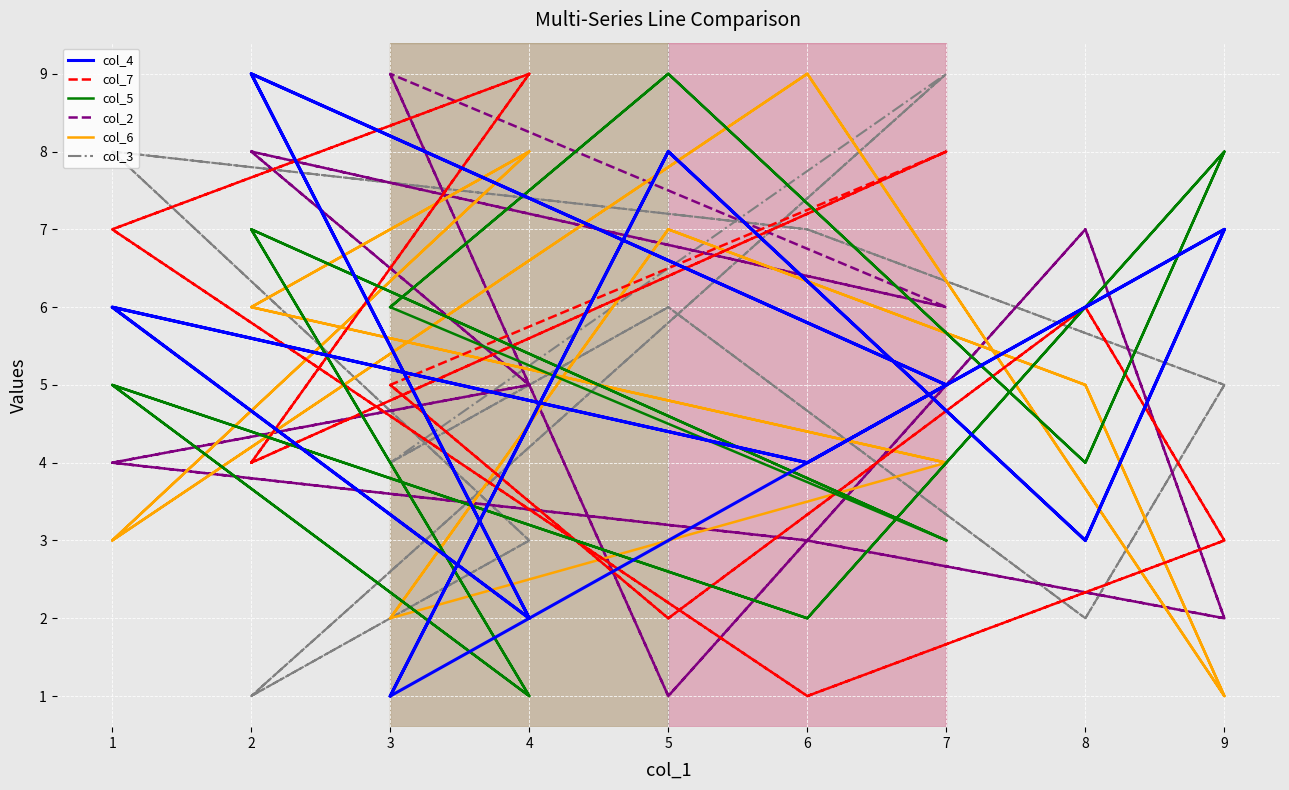

What is the difference between the second highest and minimum values in the col_3 series?

8